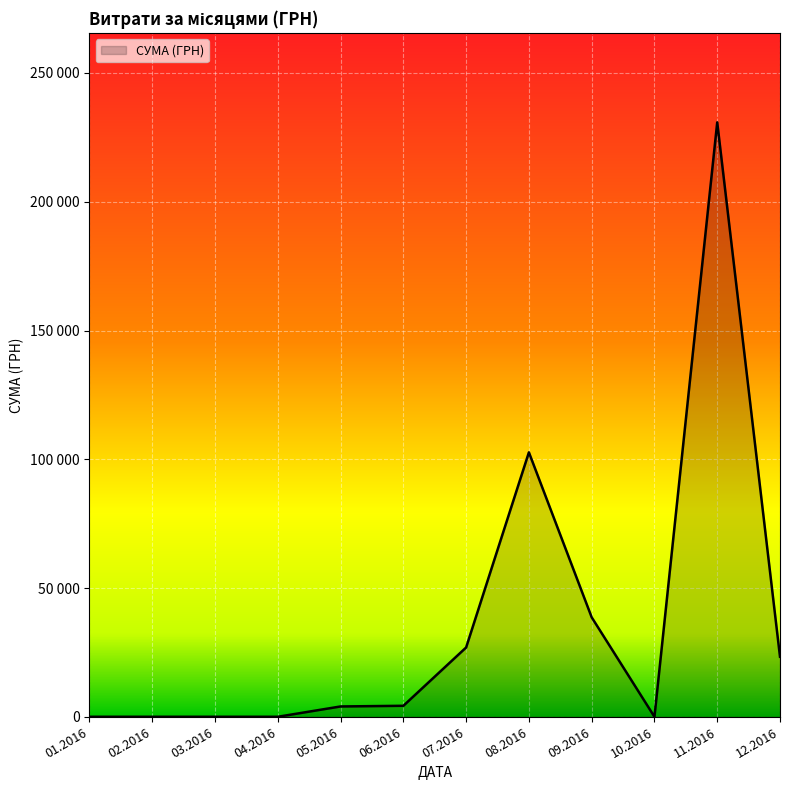

Does the chart display data point markers on the line(s)?

No